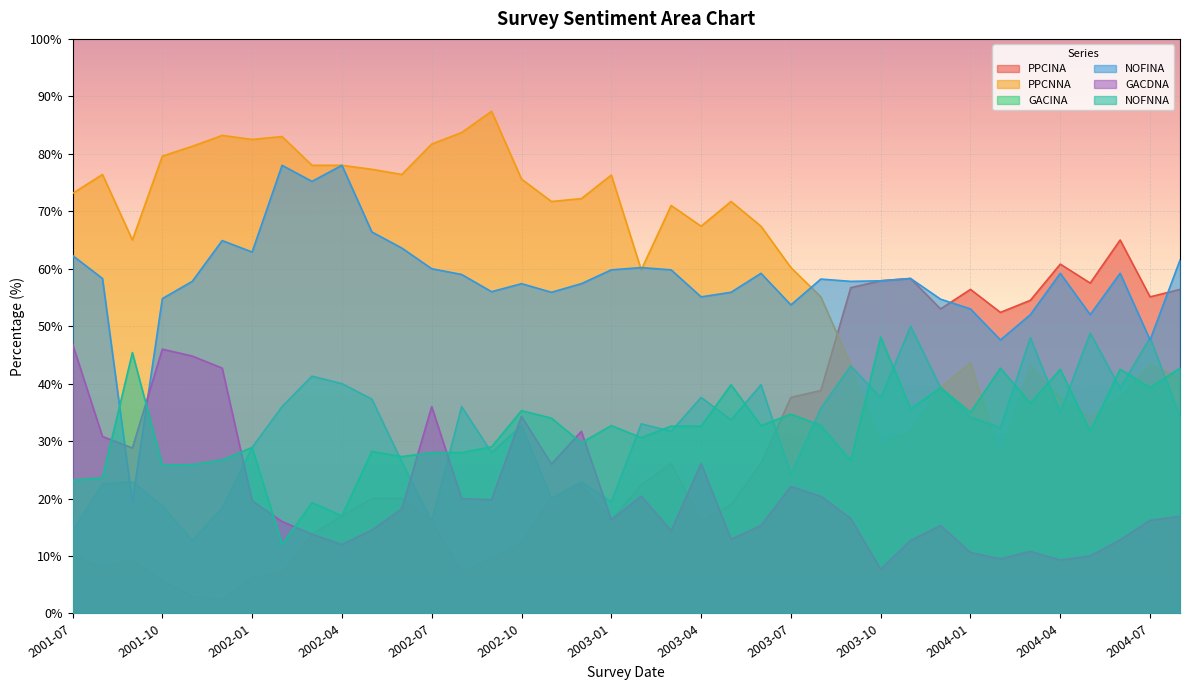

How many values in the GACINA series are below 34?

19